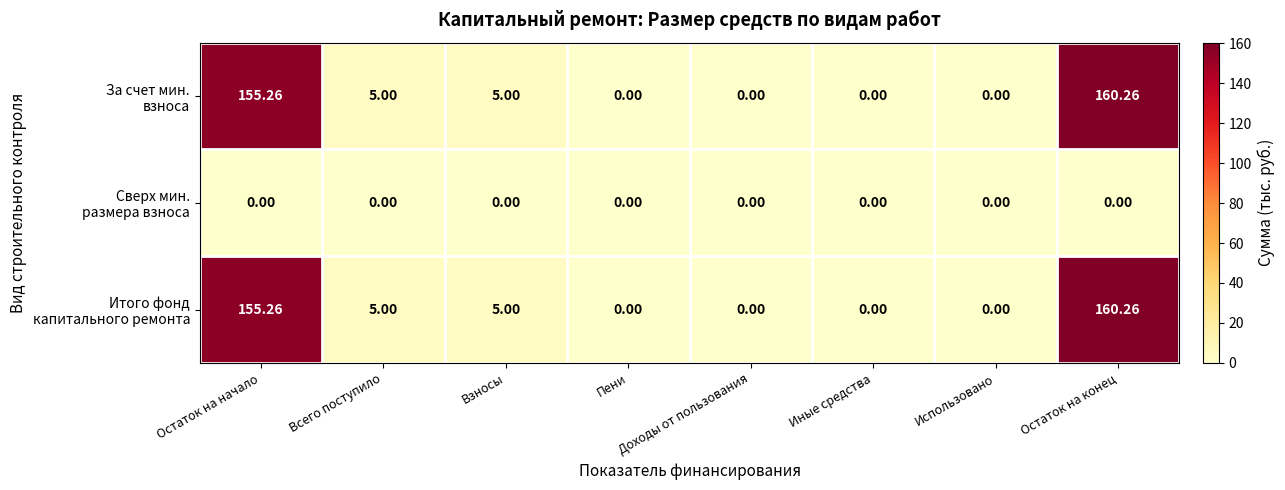

At which category is the sum across all series the highest?

Остаток на конец